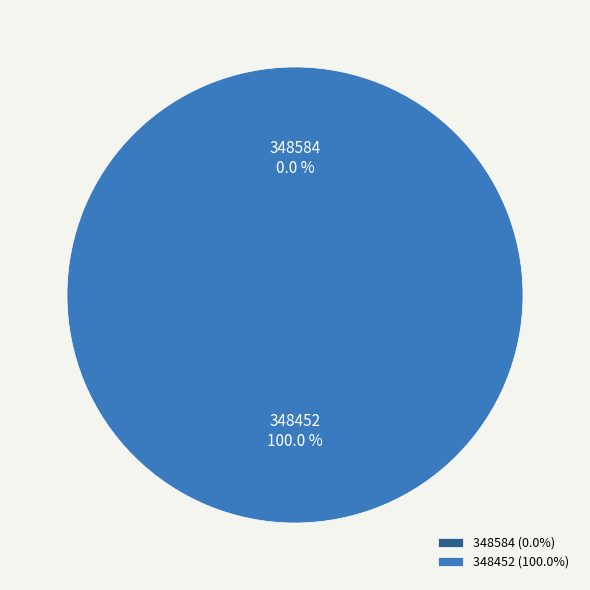

Which category has the biggest portion of the pie?

348452